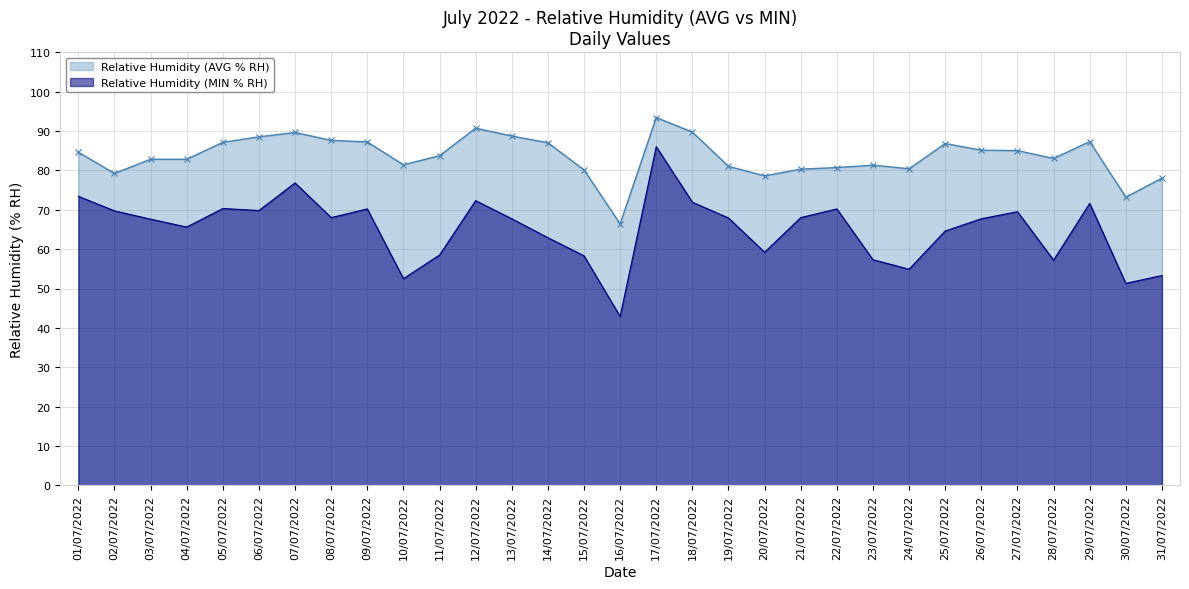

True or false: Relative Humidity (MIN % RH) and Relative Humidity (AVG % RH) cross at least once.

False